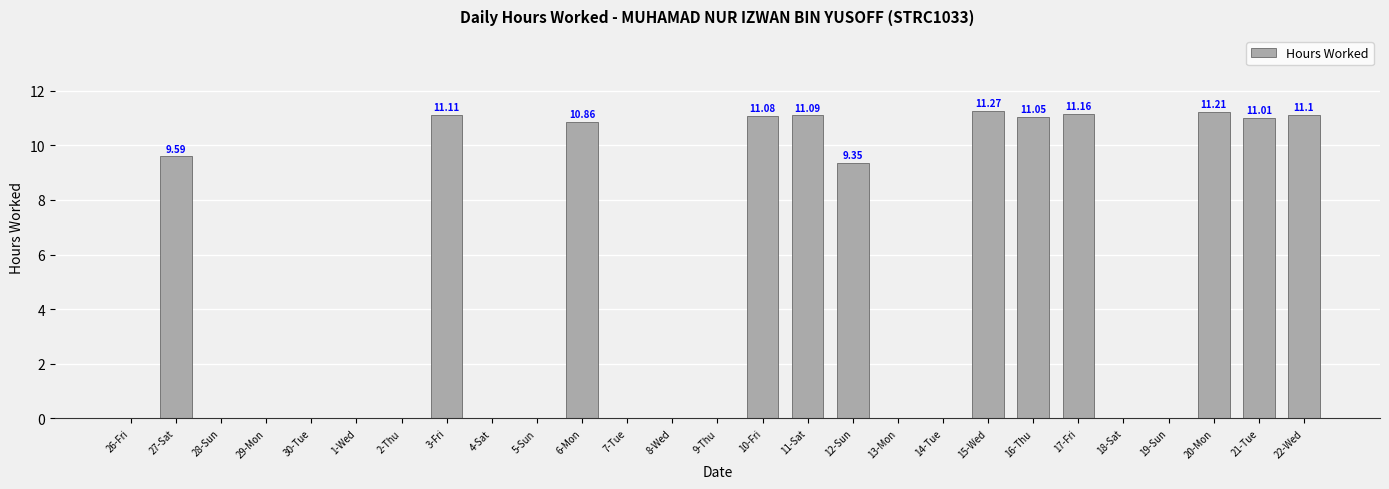

What is the sum of all values?

129.9